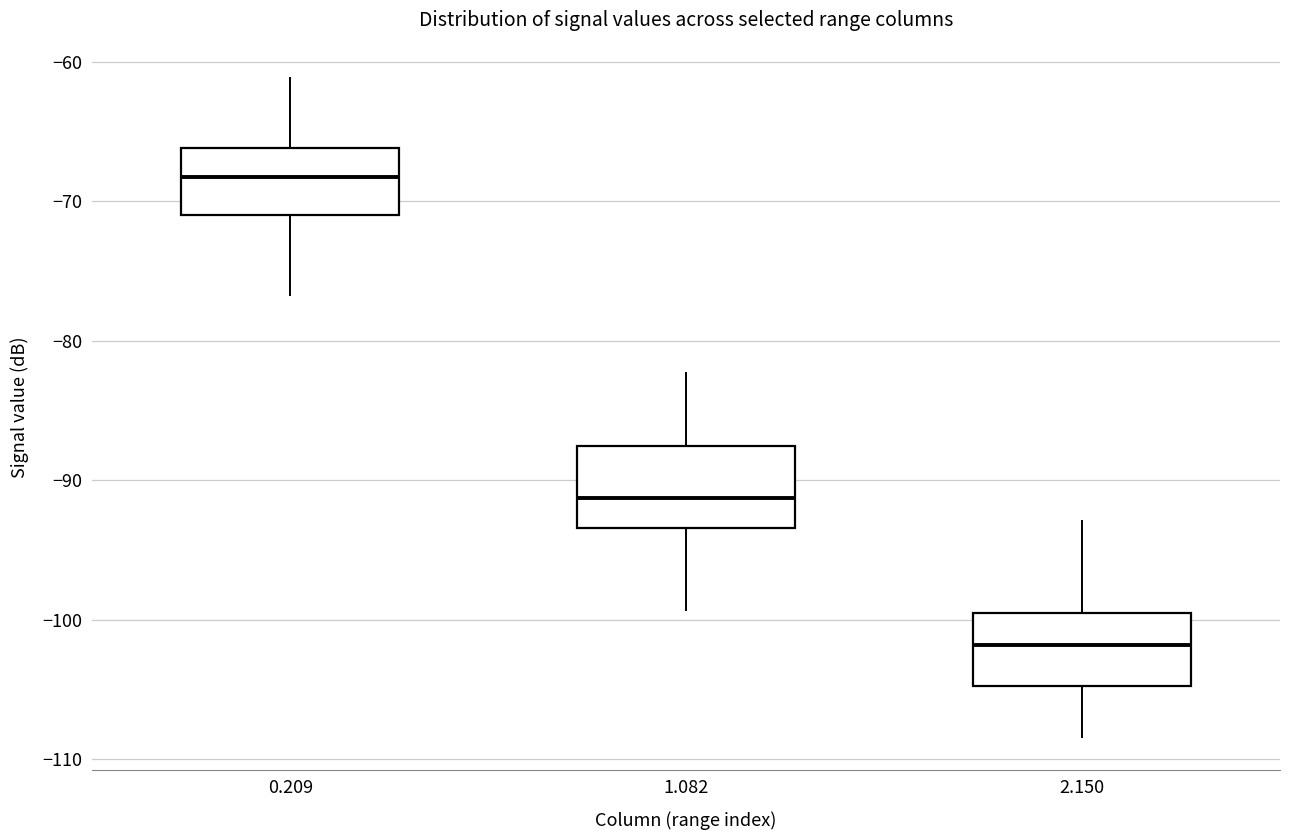

Which box has the lowest median line?

2.150